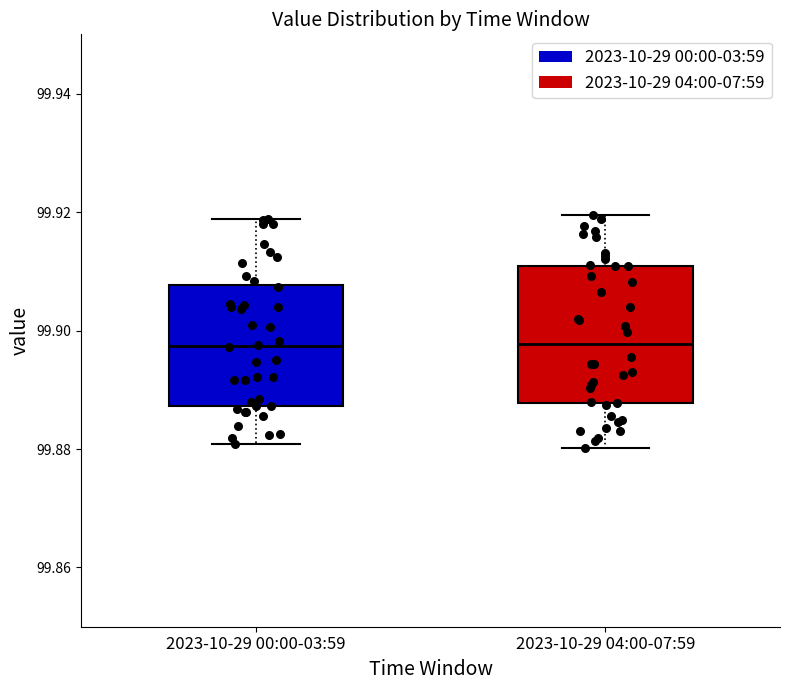

Comparing the boxes themselves (not the whiskers), which one is the tallest?

2023-10-29 04:00-07:59